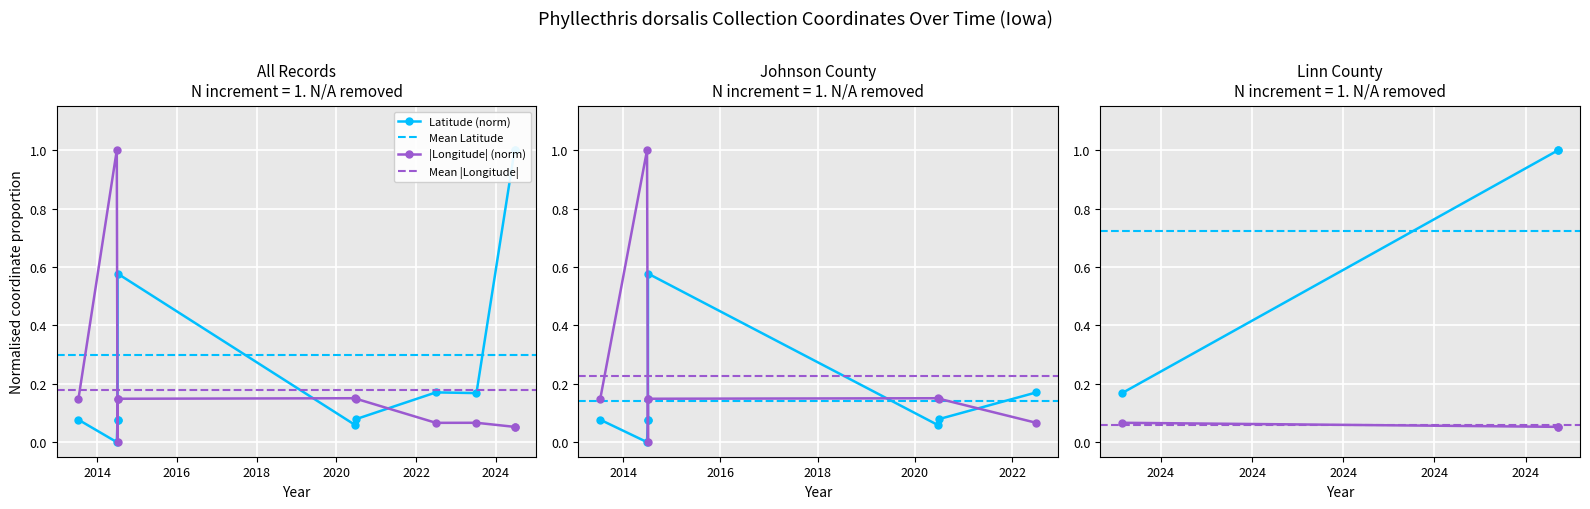

True or false: there are more than 0 points higher than both neighbors.

True